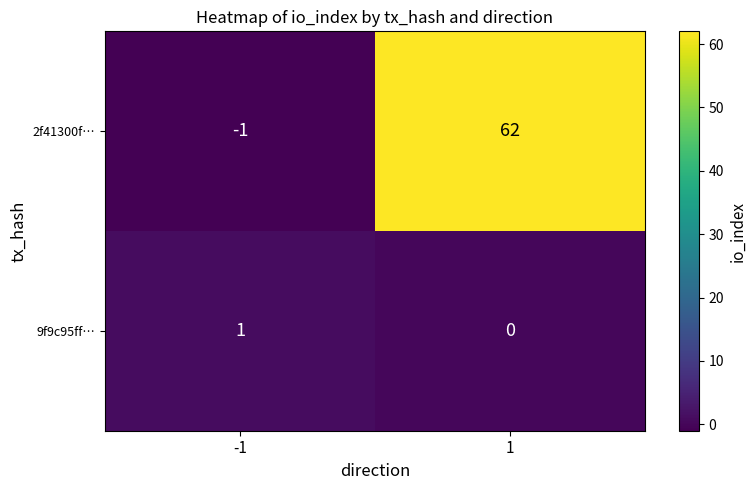

Which series has the widest spread of values?

2f41300f…